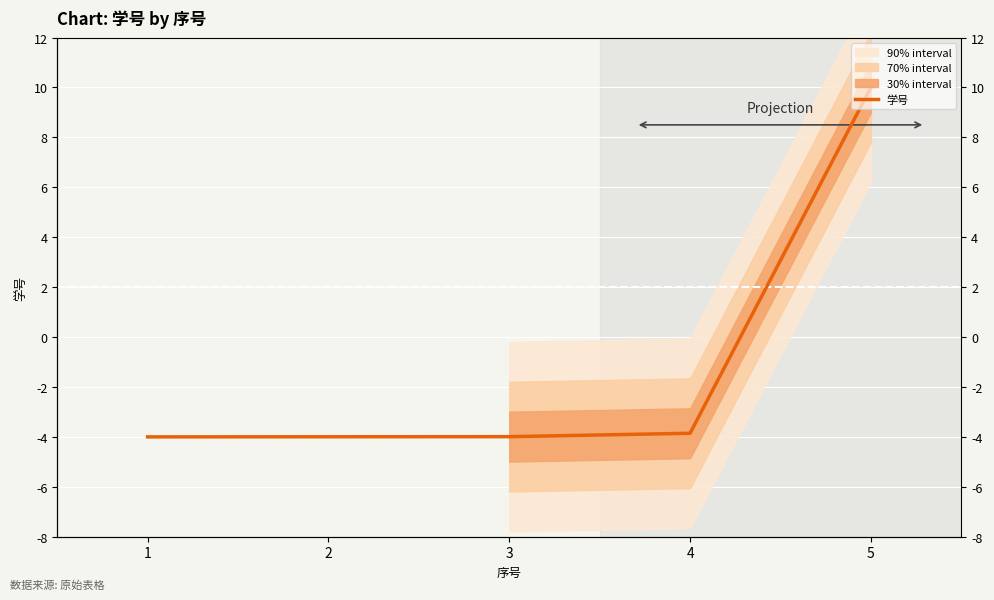

What is the smallest value displayed?

-4.0